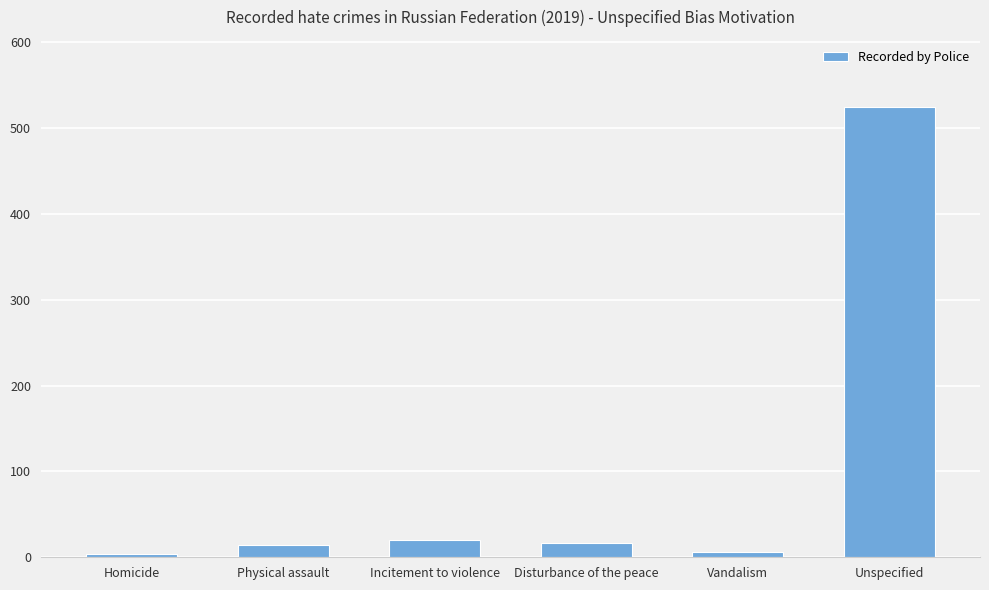

At which category does the chart reach its peak across all series?

Unspecified